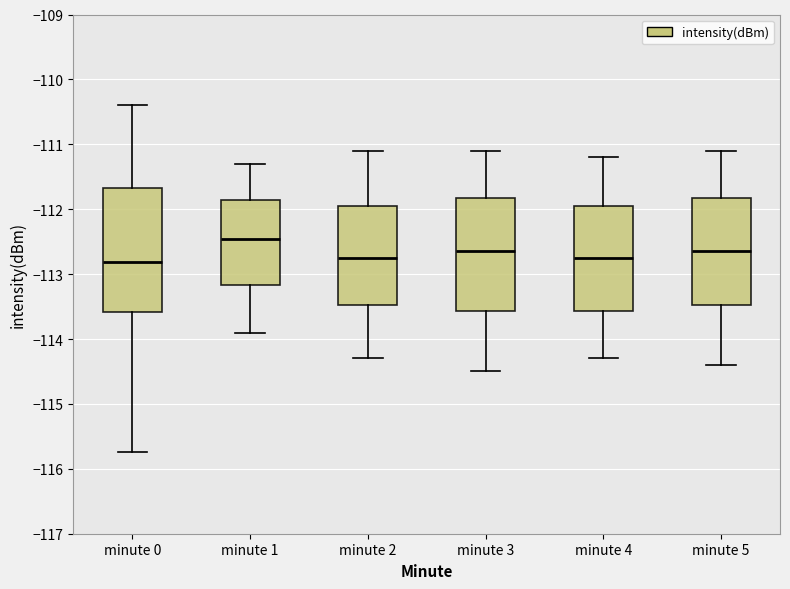

Which box is the tallest, from its lower edge to its upper edge?

minute 0